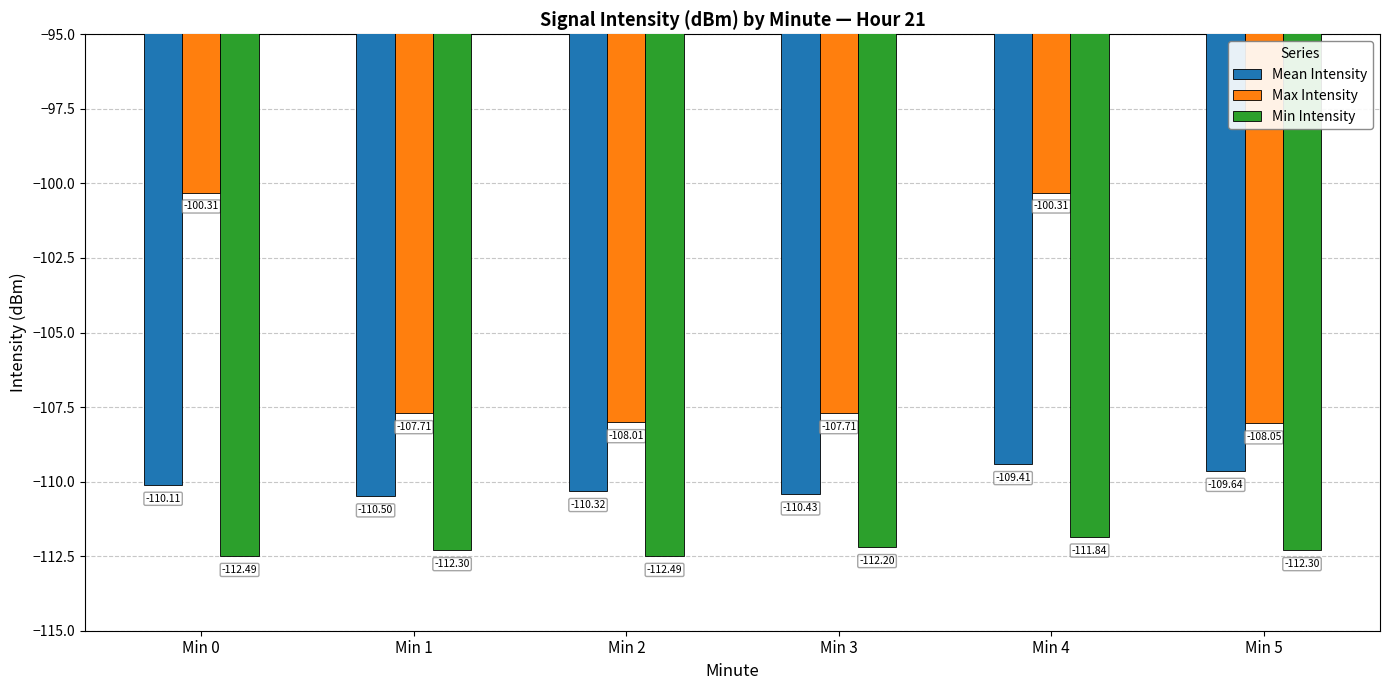

What is the smallest value displayed?

-112.5